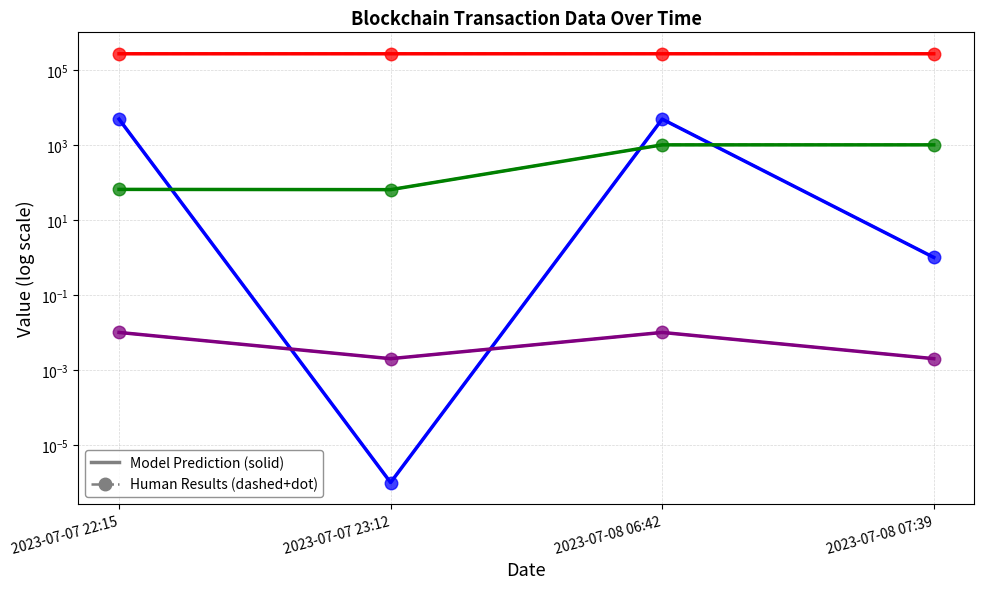

At which label does BlockHeight first exceed 267497?

2023-07-08 07:39